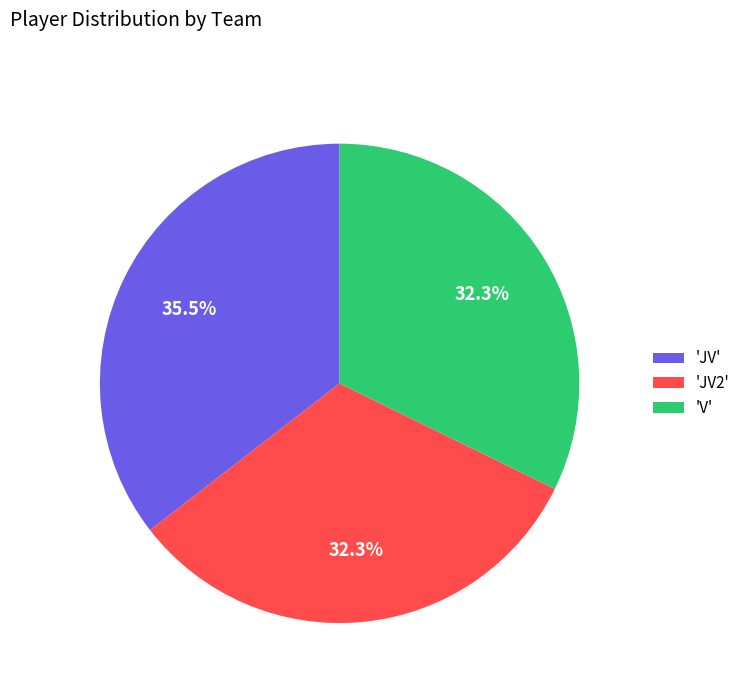

Which category has the biggest portion of the pie?

'JV'